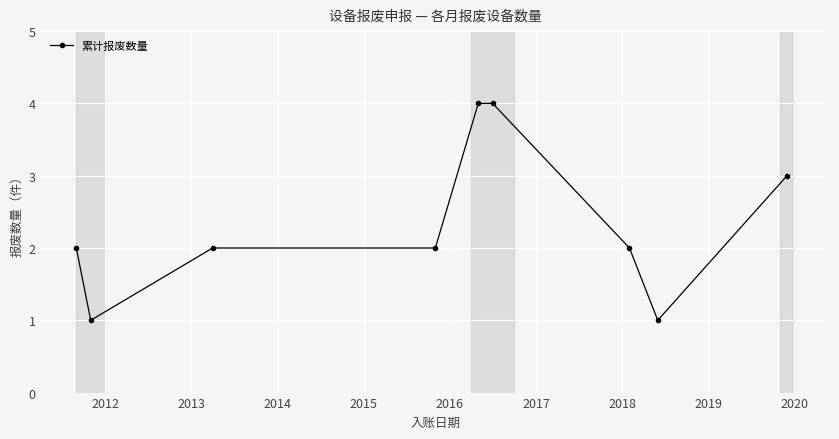

How many lines are shown in the chart?

1